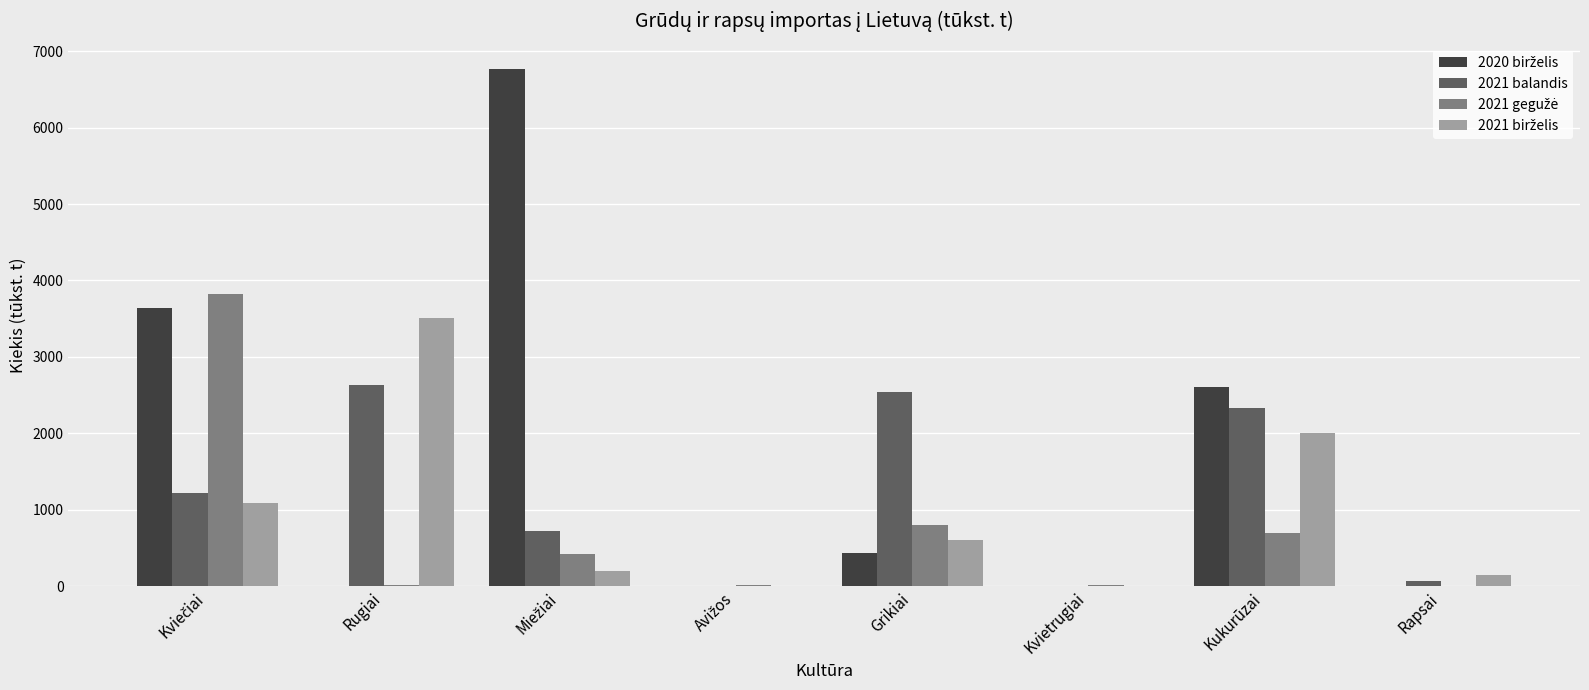

How many data points does each series have?

8